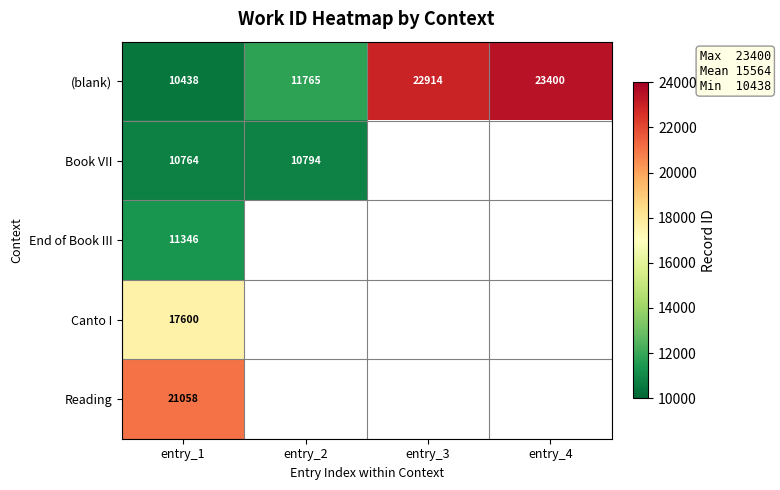

At which category does the chart reach its minimum across all series?

entry_1